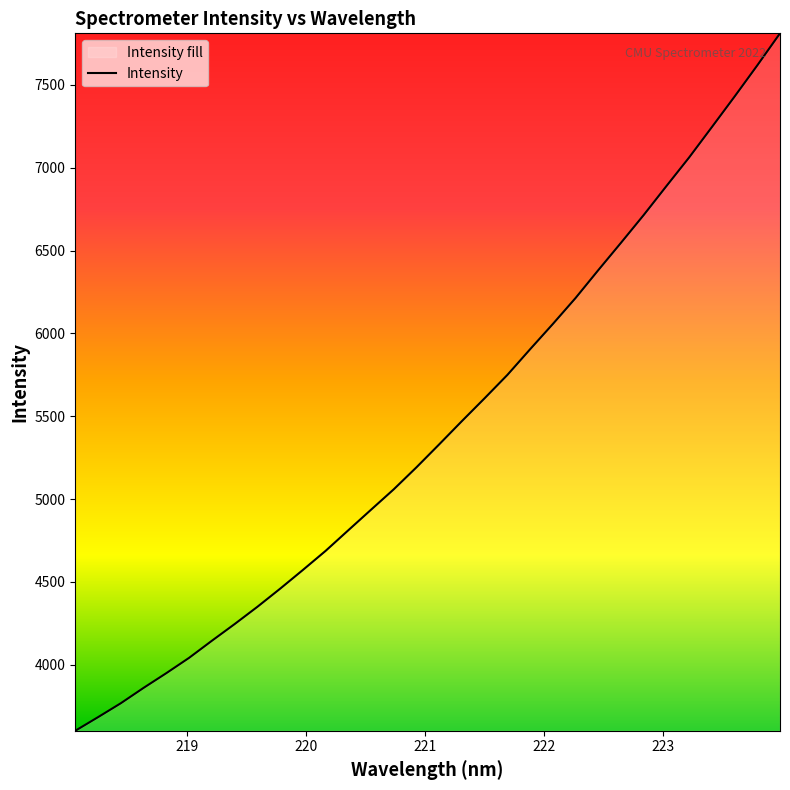

What is the minimum value shown in the chart?

3602.0